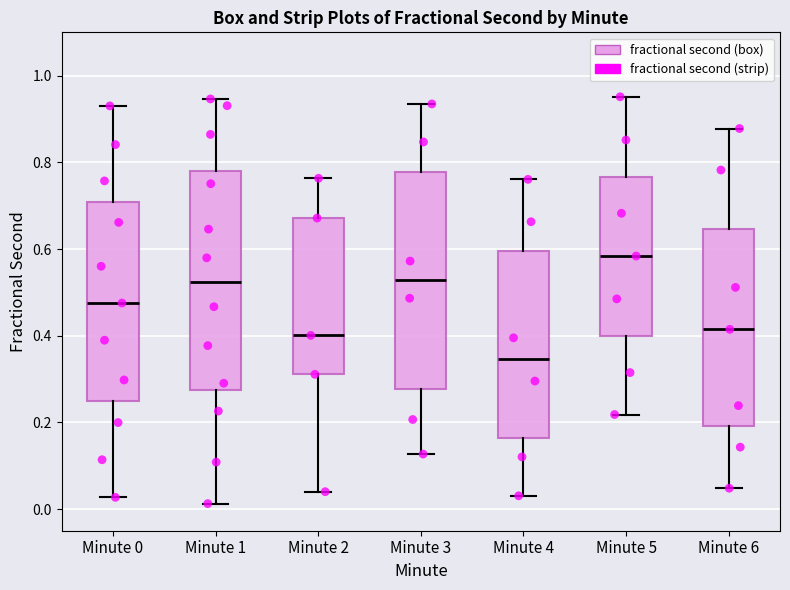

Reading left to right, transcribe this box plot: for each box, give where its median line is, the range the box spans, and where its two whiskers end, as read against the y-axis. The values are not printed on the chart, so give them approximately, as read against the axis.

Minute 0: median 0.48, box 0.24 to 0.70, whiskers 0.02 to 0.94
Minute 1: median 0.52, box 0.28 to 0.78, whiskers 0.02 to 0.94
Minute 2: median 0.40, box 0.32 to 0.68, whiskers 0.04 to 0.76
Minute 3: median 0.52, box 0.28 to 0.78, whiskers 0.12 to 0.94
Minute 4: median 0.34, box 0.16 to 0.60, whiskers 0.04 to 0.76
Minute 5: median 0.58, box 0.40 to 0.76, whiskers 0.22 to 0.96
Minute 6: median 0.42, box 0.20 to 0.64, whiskers 0.04 to 0.88